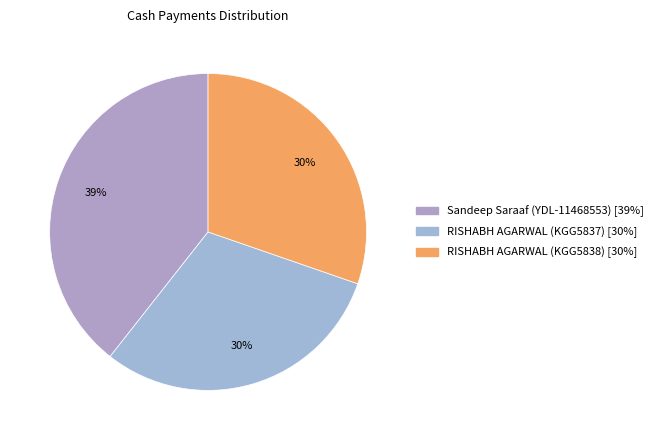

Which category has the smallest portion of the pie?

RISHABH AGARWAL (KGG5837)